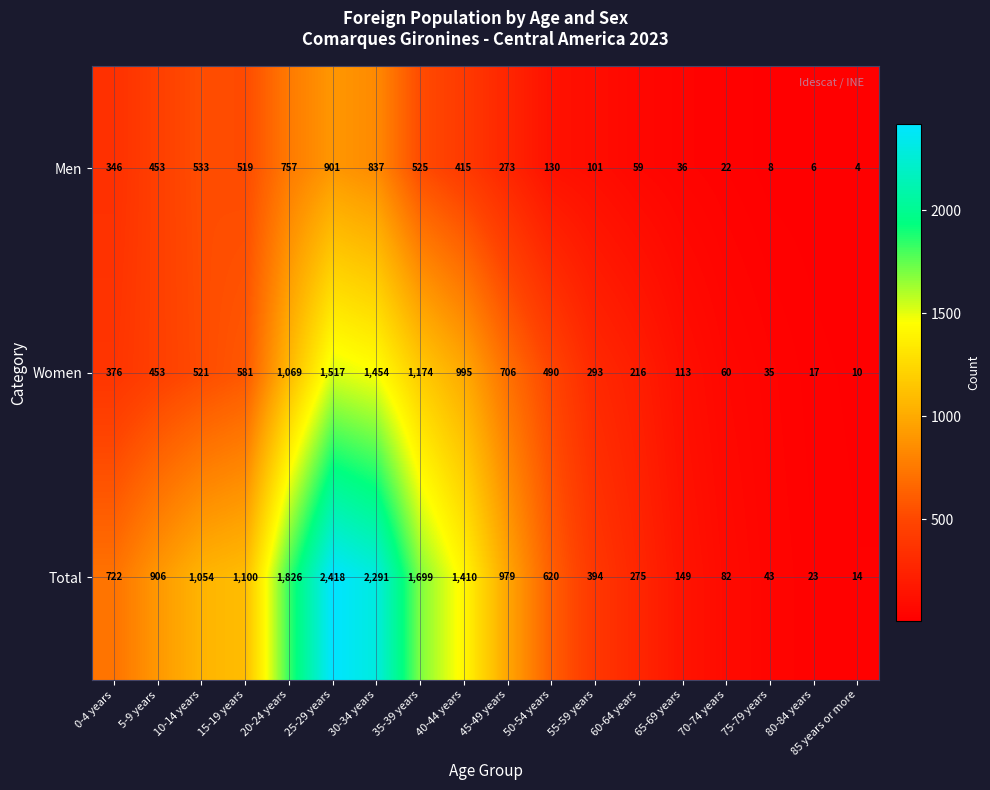

What is the lowest value of the Total series?

14